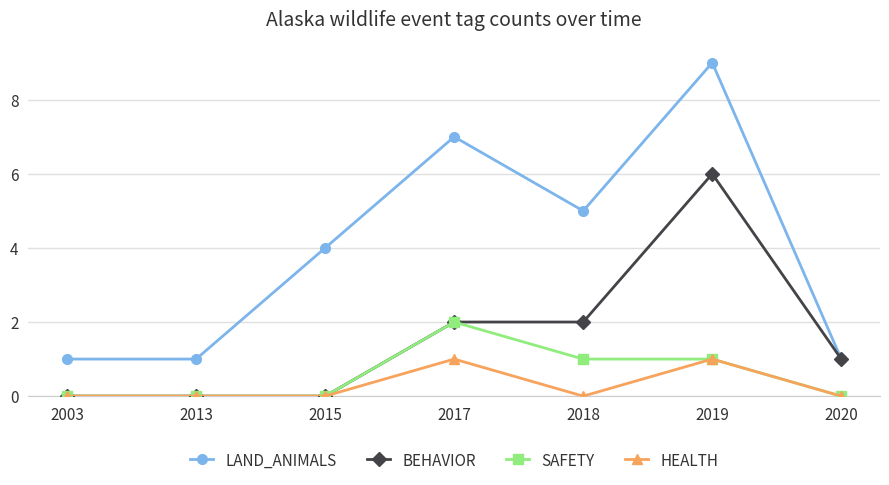

True or false: SAFETY has a value of 0 at 2020.

True